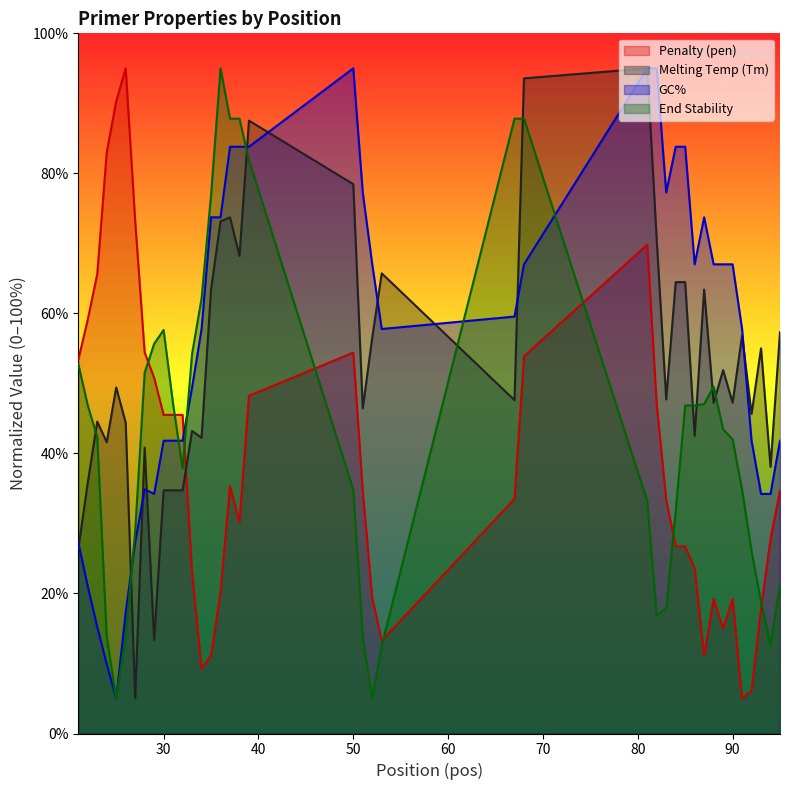

How many times do pen and PRIMER_LEFT_0_END_STABILITY cross each other?

8